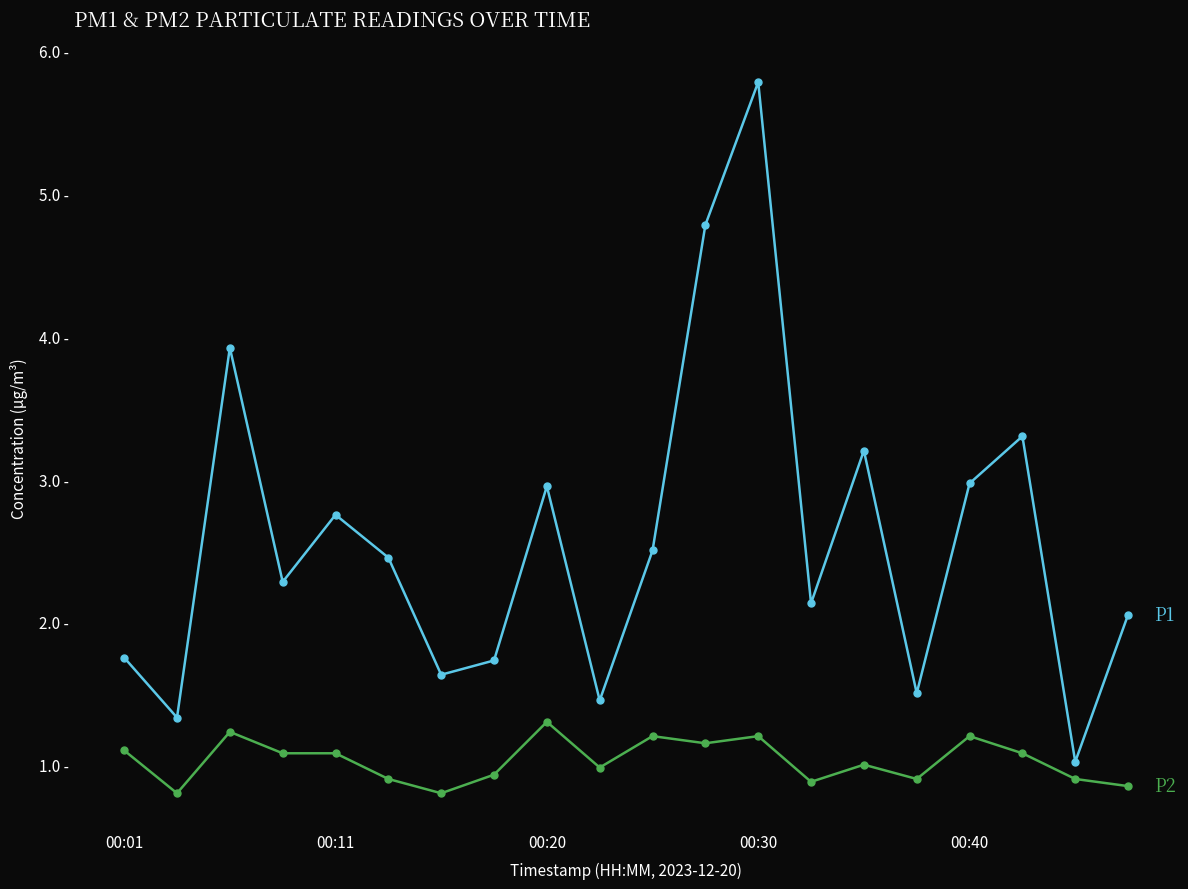

What is the greatest value displayed?

5.8